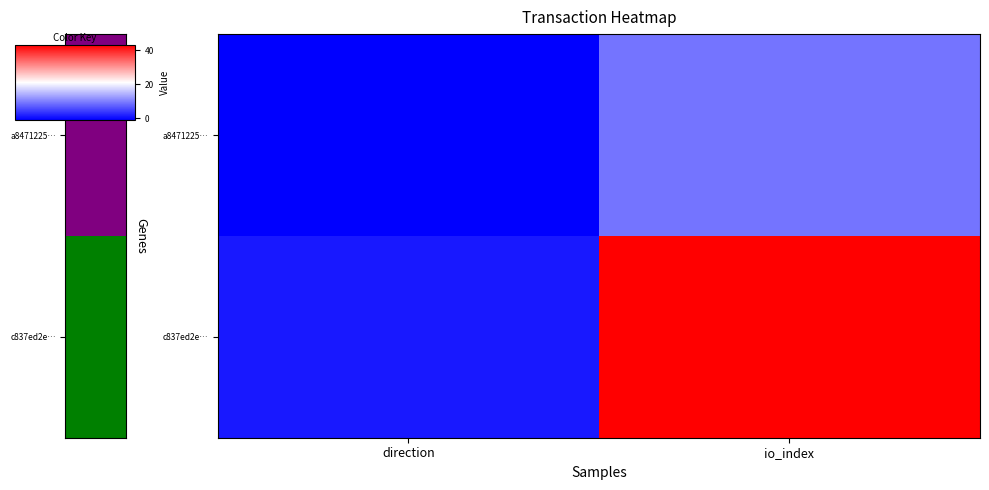

What is the total value across all series at io_index?

52